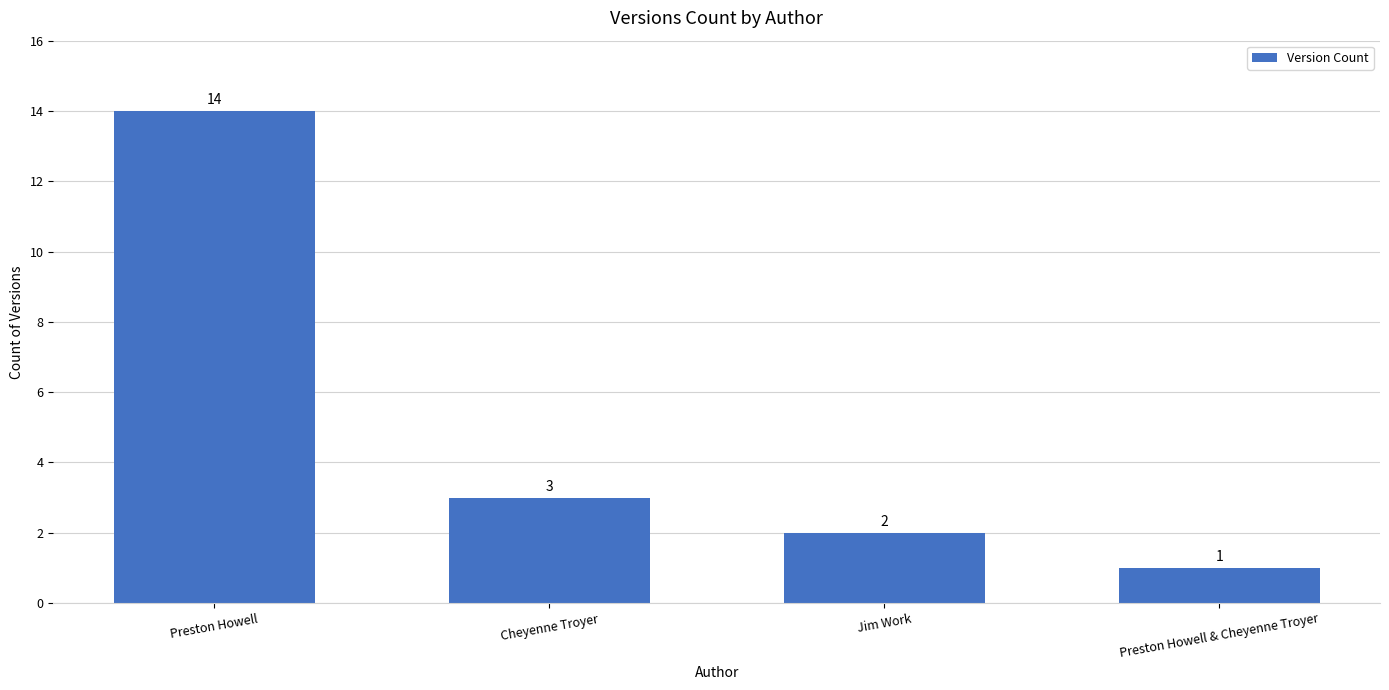

What is the label of the 2nd bar from the left?

Cheyenne Troyer